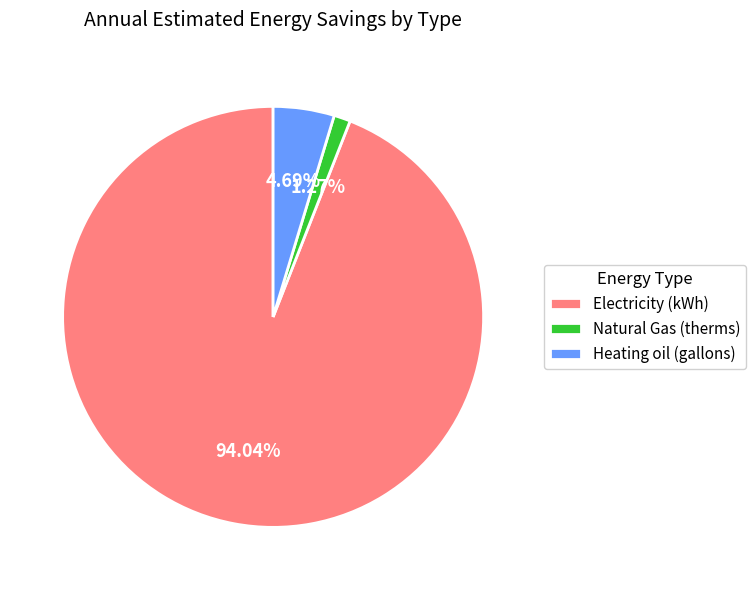

How many segments does this pie chart have?

3